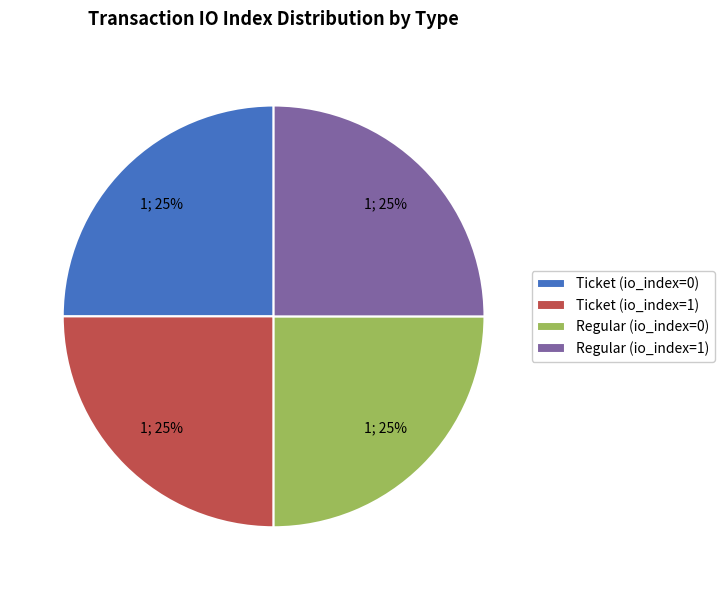

To the nearest percent, what portion does Ticket (io_index=1) represent?

25%